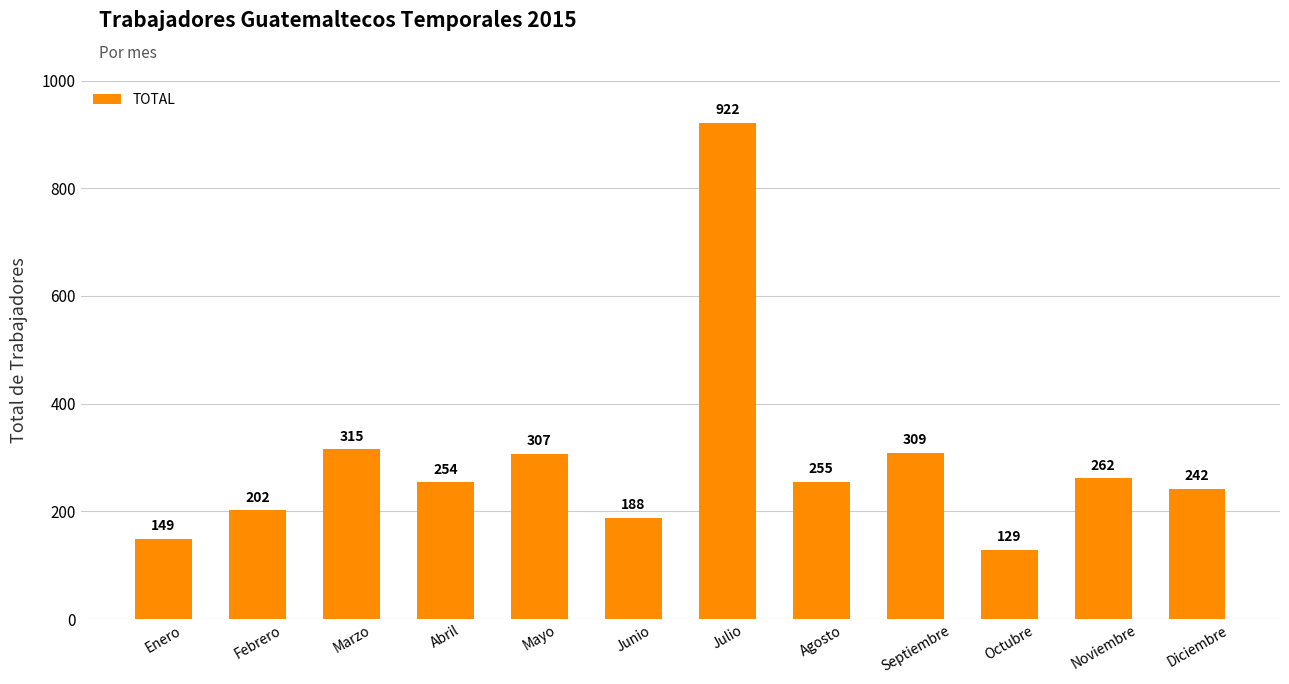

Approximately how many times larger is the value at Diciembre compared to Marzo?

0.8